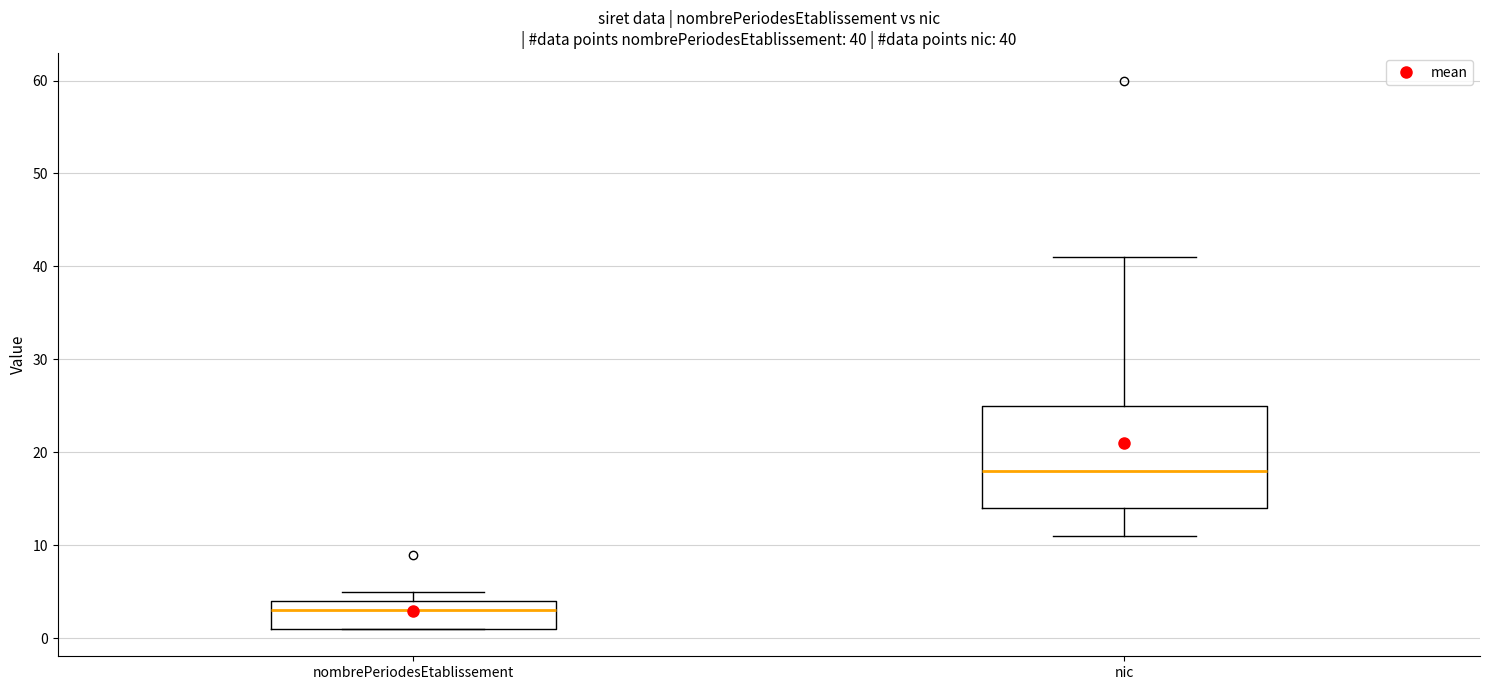

Which box is the tallest, from its lower edge to its upper edge?

nic